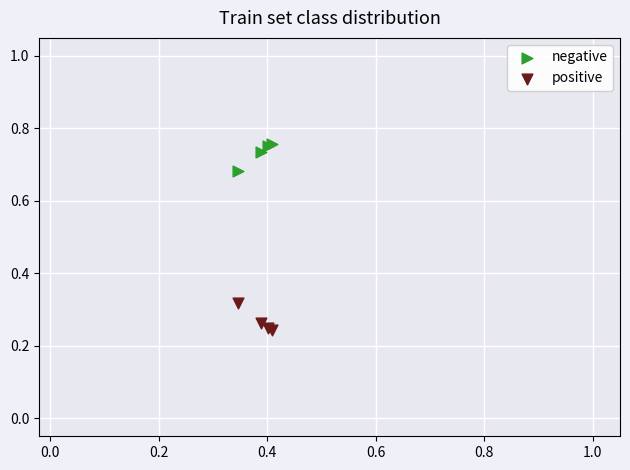

Which series reaches the minimum Y coordinate?

positive